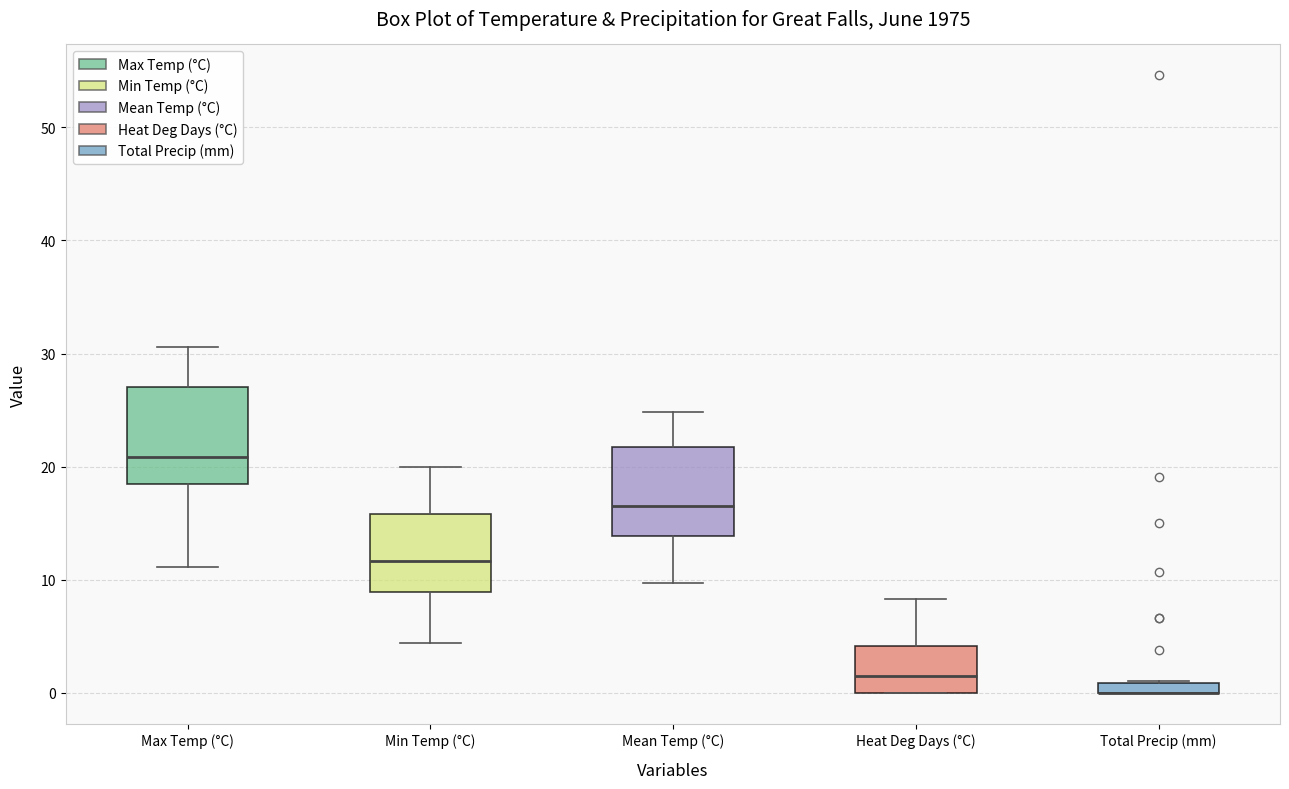

Where is the upper edge of the box for Max Temp (°C) on the y-axis? The values are not printed on the chart, so give them approximately, as read against the axis.

27